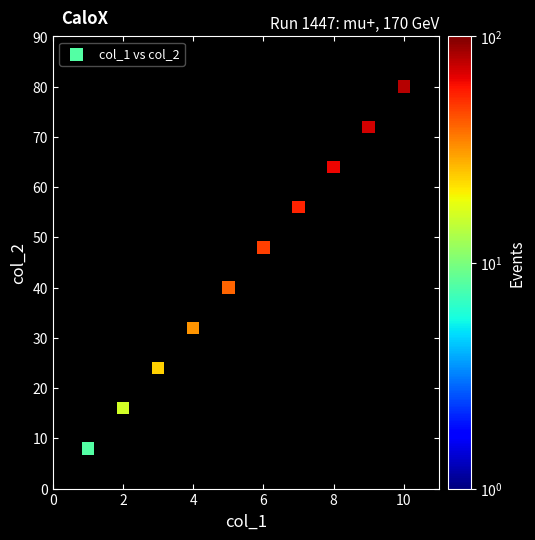

What is the range of Y values (max minus min)?

72